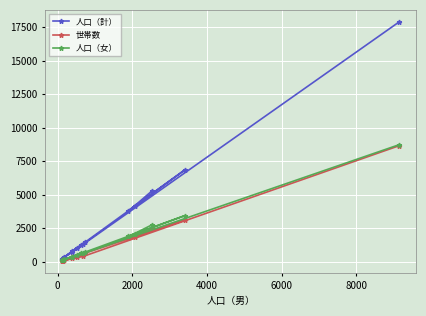

True or false: 人口（計） and 世帯数 cross at least once.

False